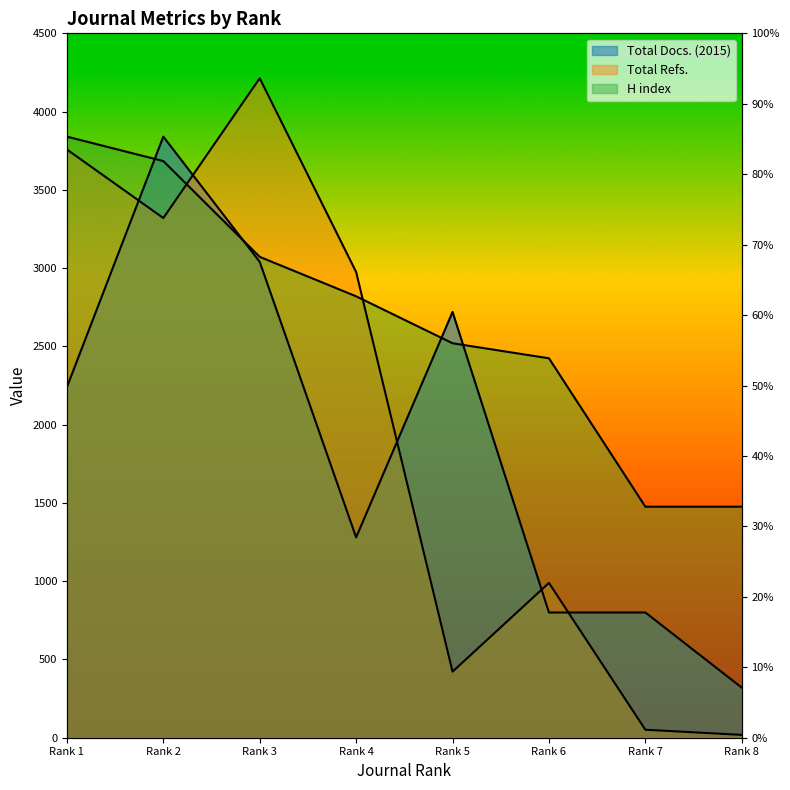

What is the sum of all H index values?

21312